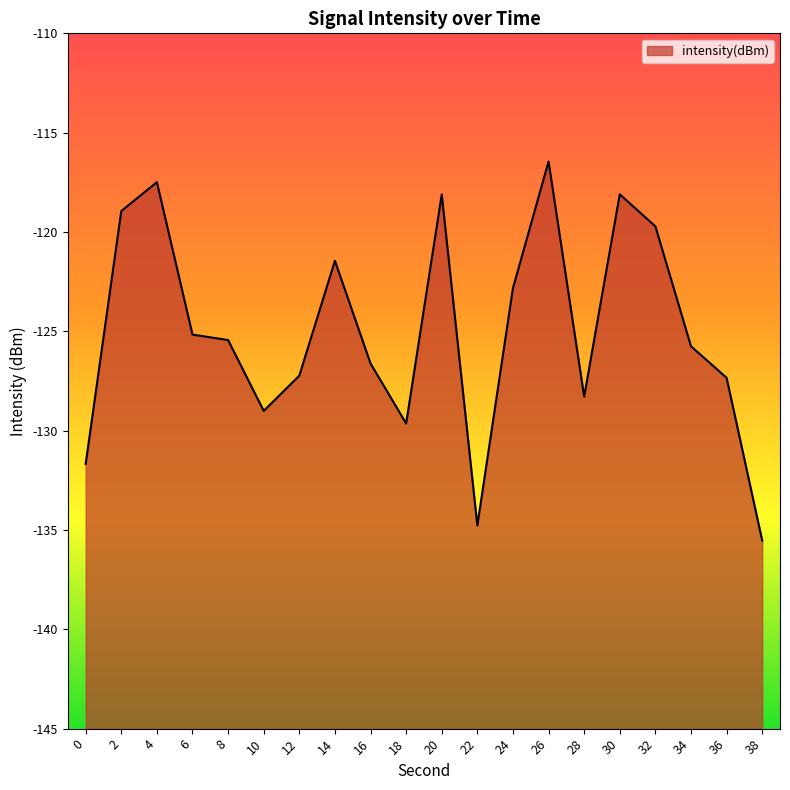

The chart shows a value of -81.6 at 22. True or false?

False